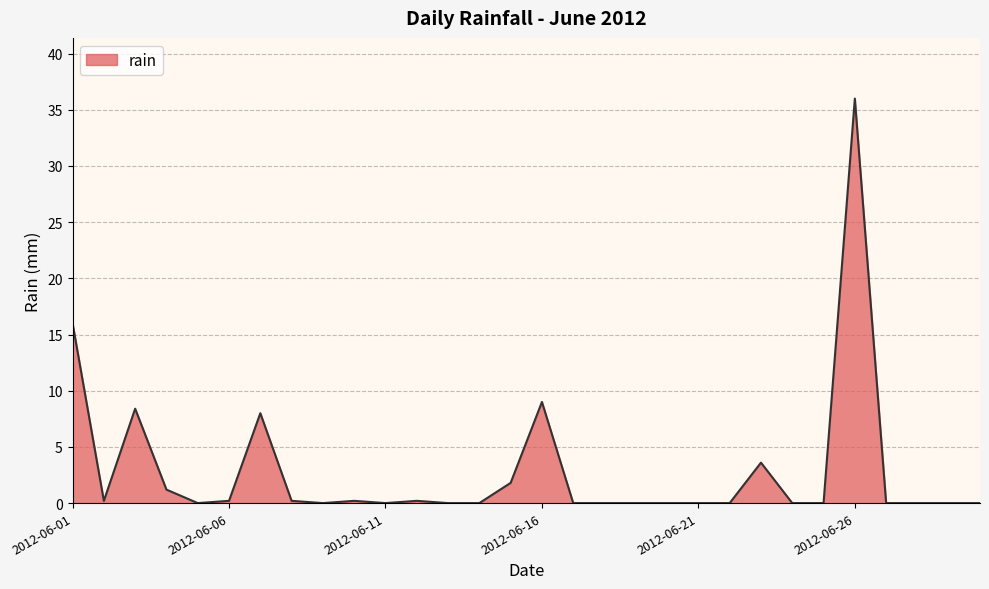

What is the difference between the maximum and minimum values?

36.0